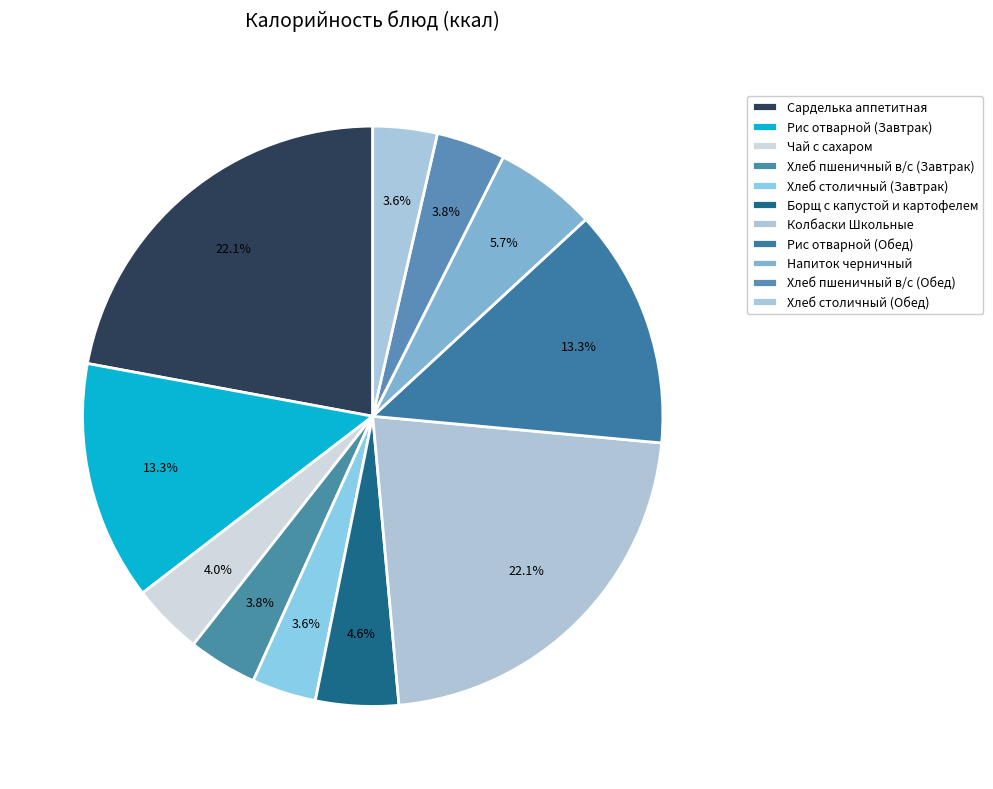

Which has a higher value, Чай с сахаром or Хлеб столичный (Обед)?

Чай с сахаром